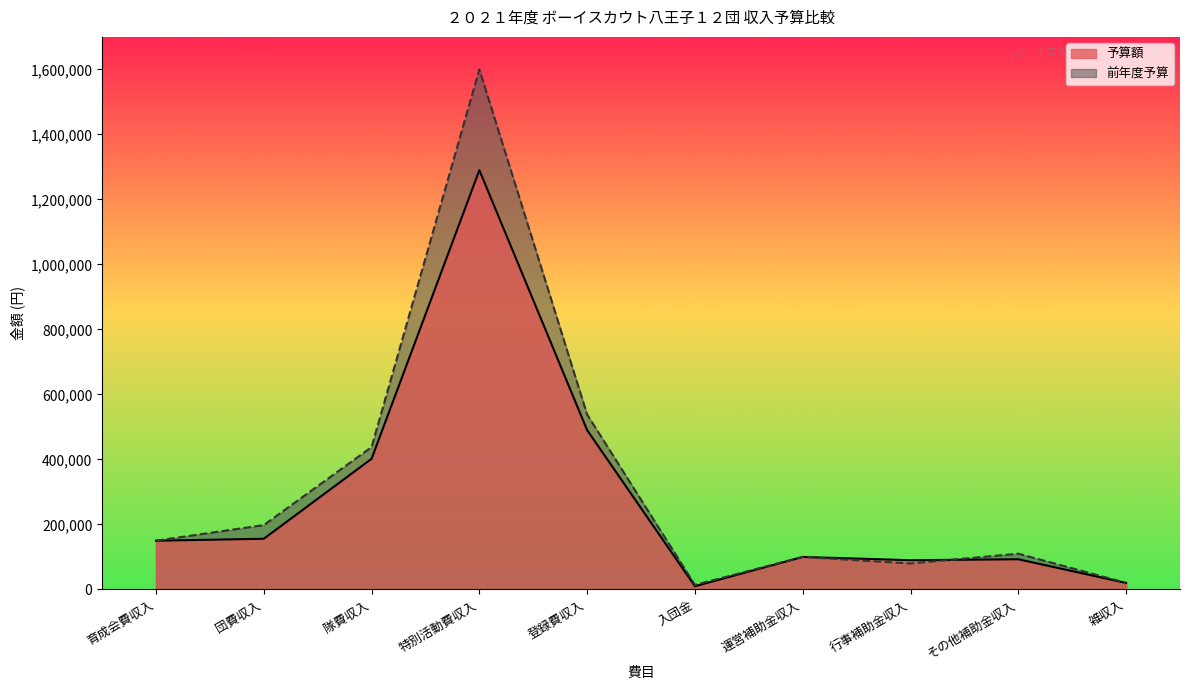

Which series ends up on top after the final intersection of 前年度予算 and 予算額?

前年度予算